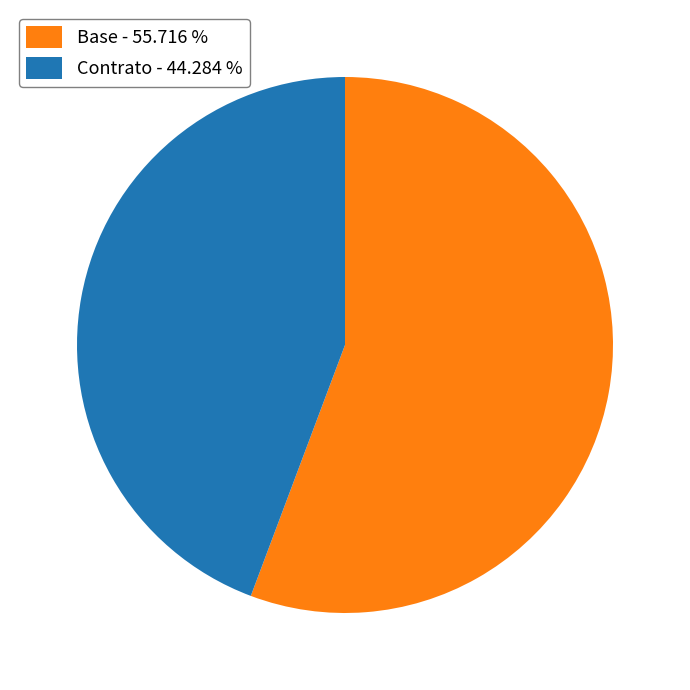

Between Contrato and Base, which is larger?

Base